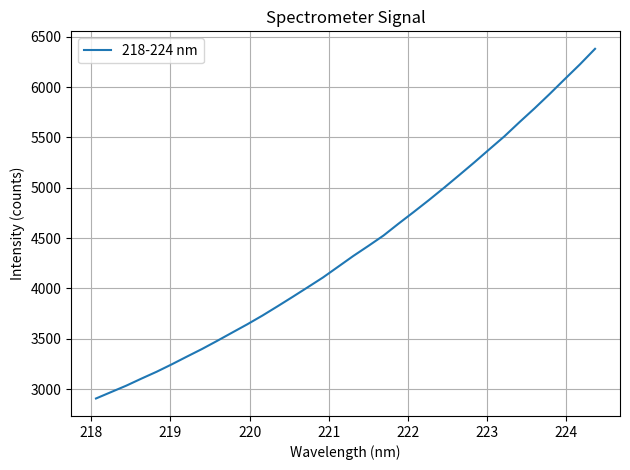

What is the smallest value displayed?

2907.4